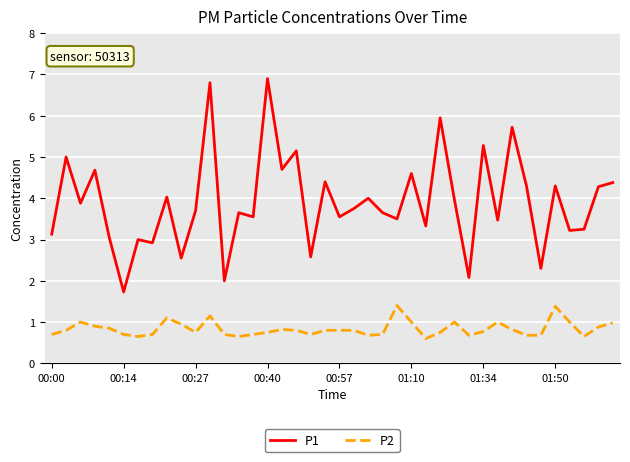

What is the maximum value for P1?

6.9